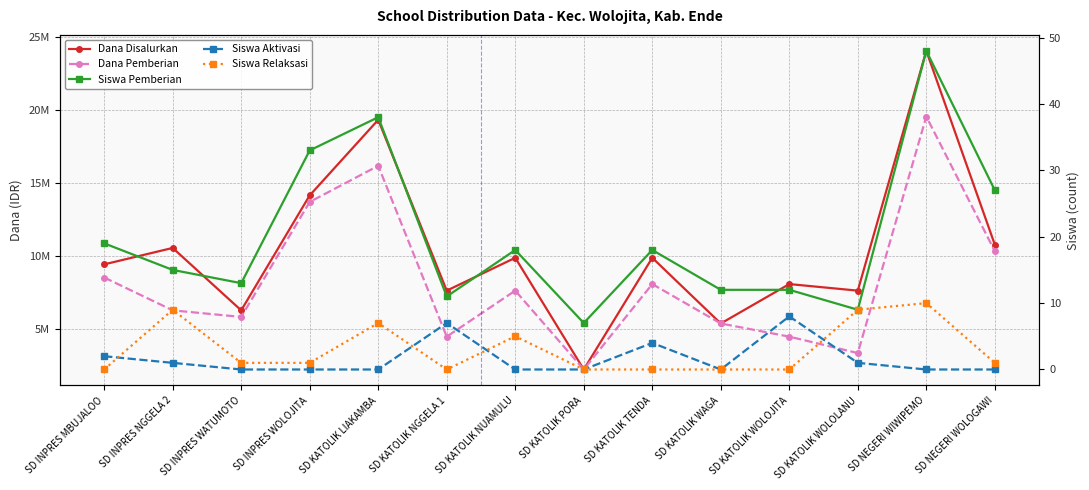

At SD NEGERI WOLOGAWI, list the series in order from largest to smallest.

Dana Disalurkan, Dana Pemberian, Siswa Pemberian, Siswa Relaksasi, Siswa Aktivasi